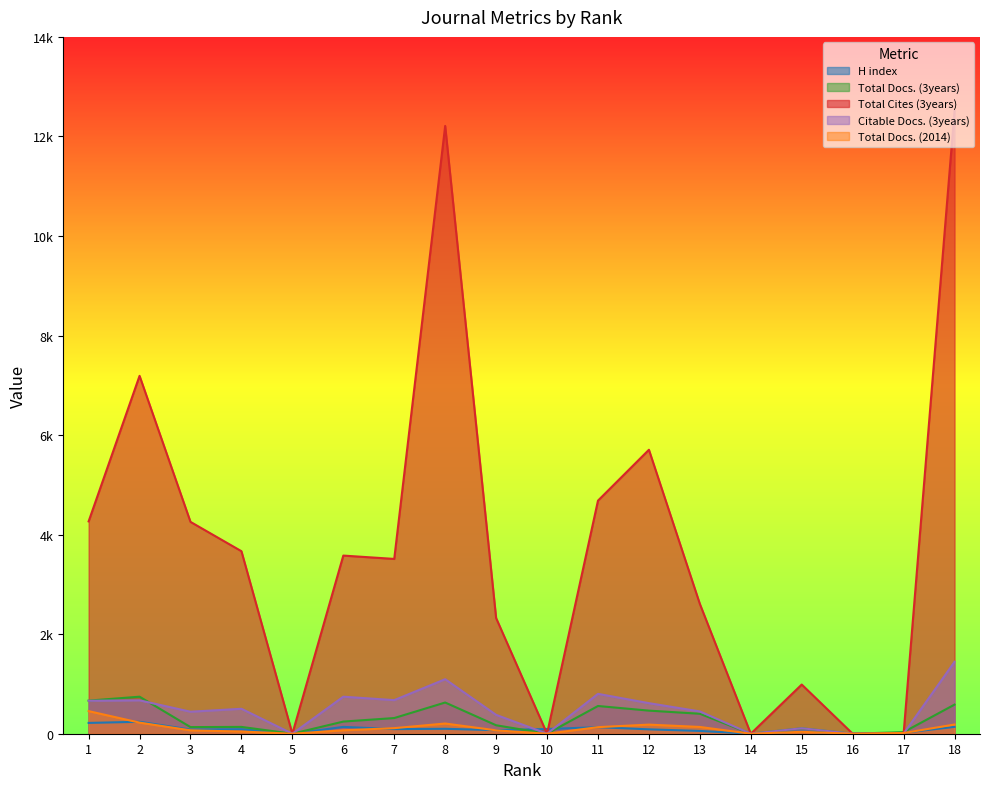

What is the greatest value displayed?

12513